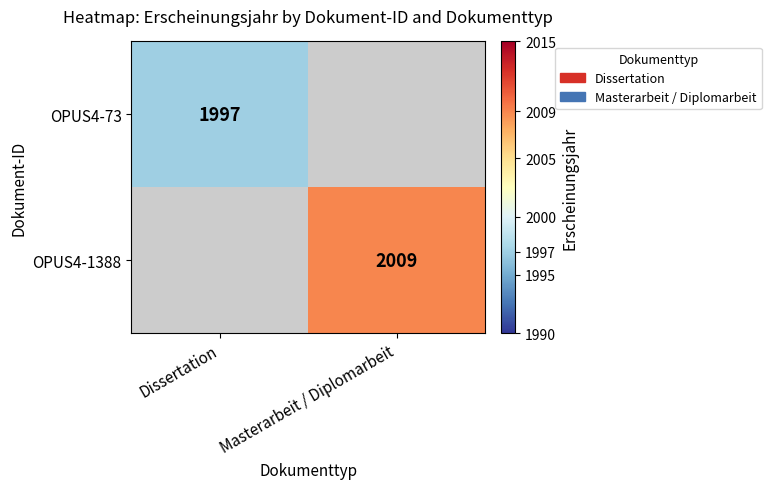

At how many categories does at least one series exceed 529?

2